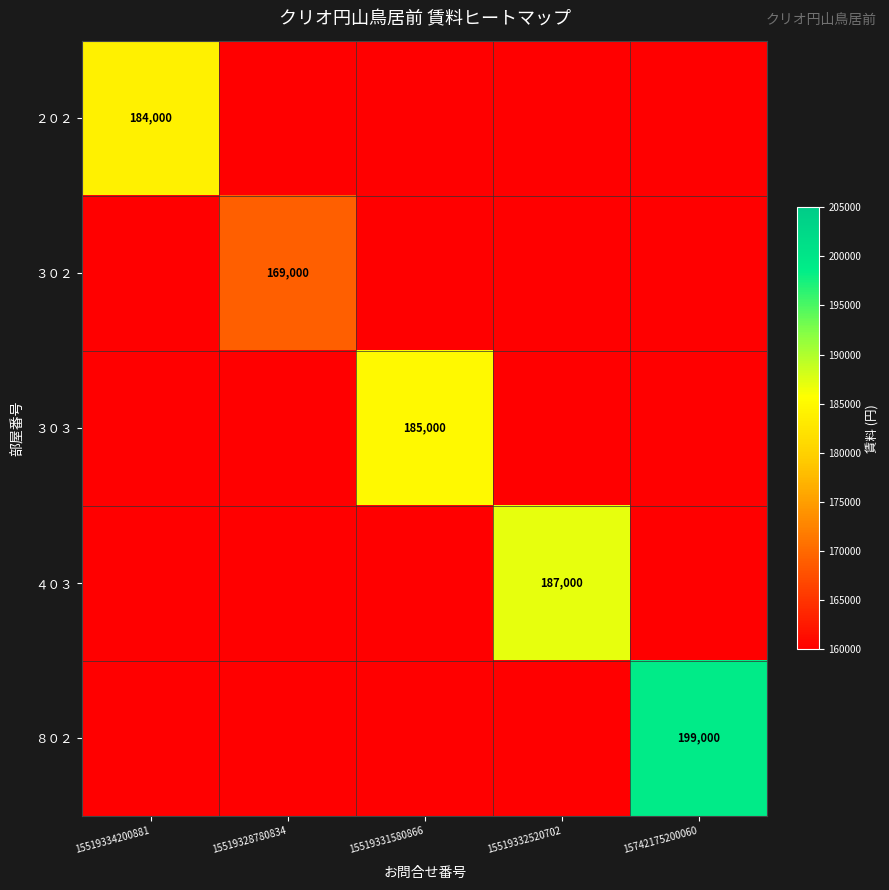

The value of ２０２ at 15519334200881 is 295385. True or false?

False